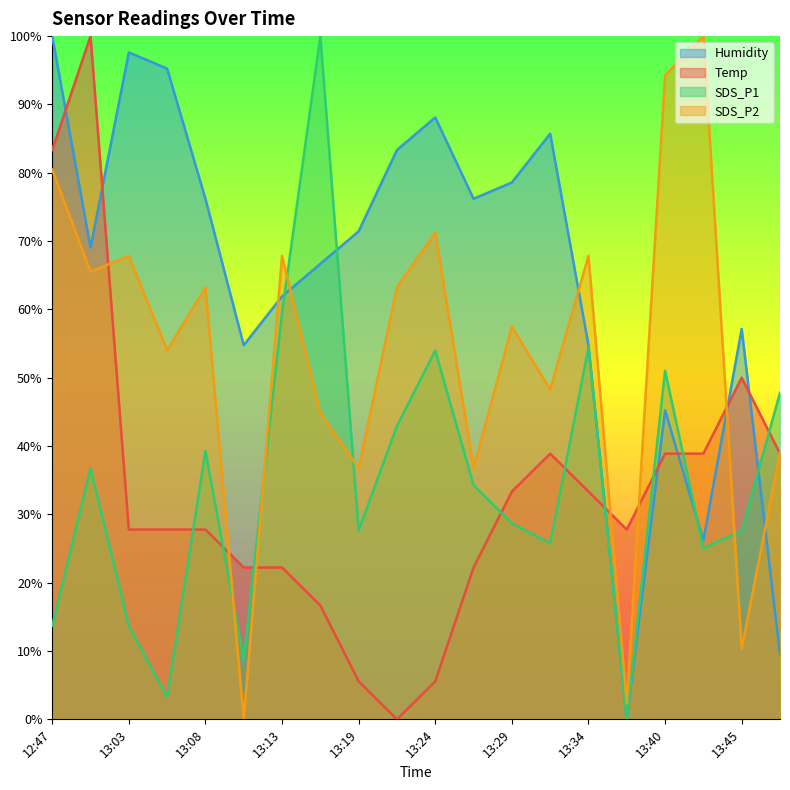

Which series changed the most between 13:13 and 13:27?

SDS_P2